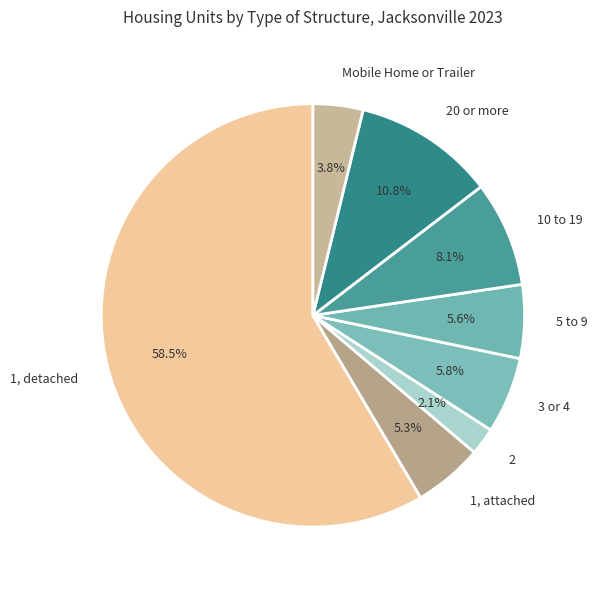

Which slice is the largest?

1, detached